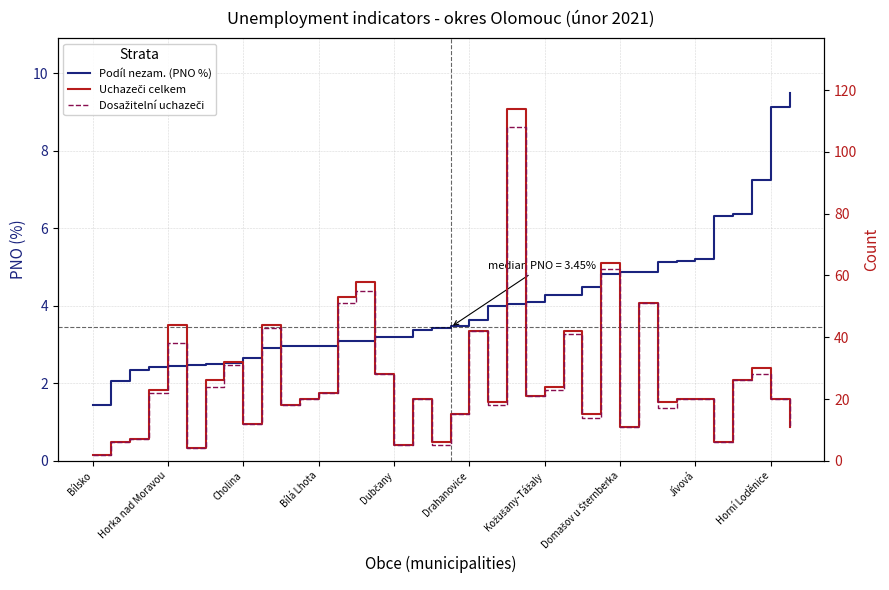

What is the highest value of the Podíl nezam. (PNO %) series?

9.5